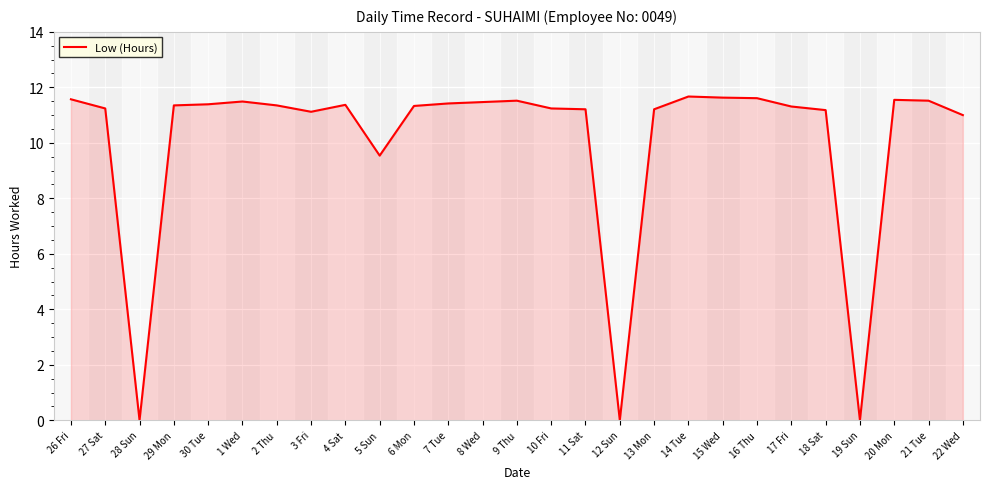

At which label does the data first exceed 11?

26 Fri